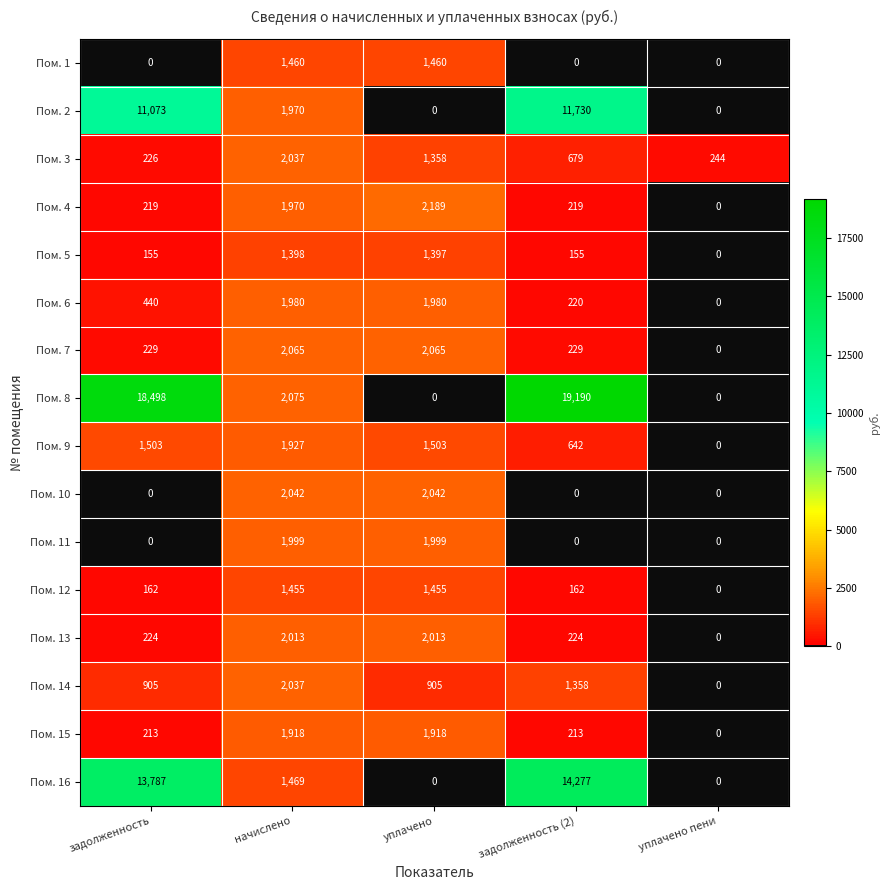

Is it true that Пом. 14 equals 819 at задолженность (2)?

False